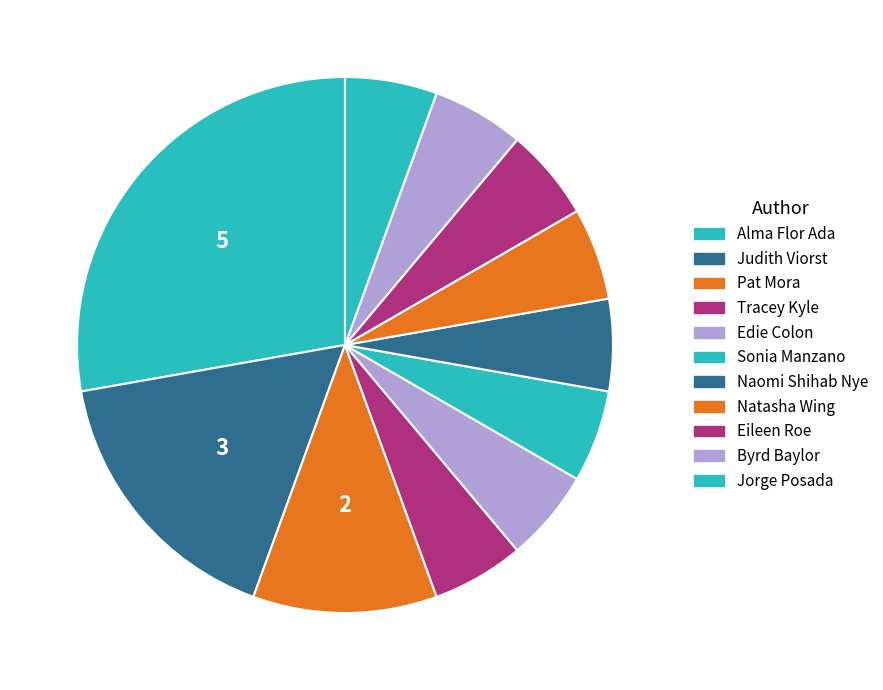

Do Eileen Roe and Edie Colon together represent more than half of the pie?

No